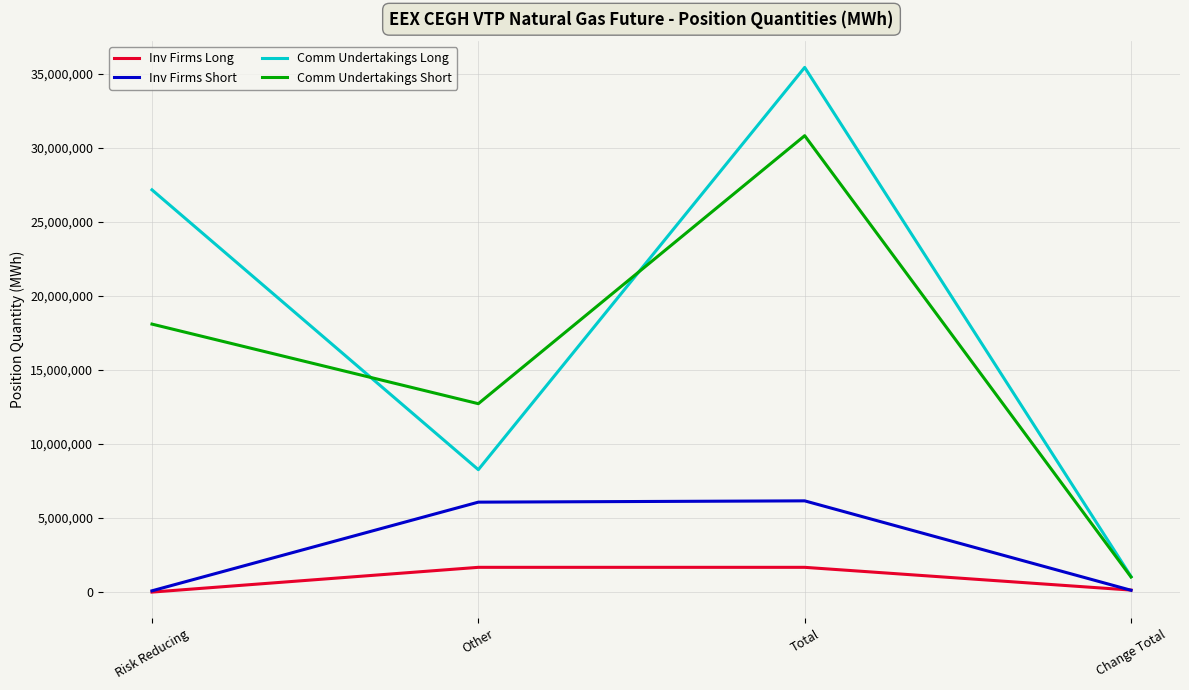

What is the minimum value for Comm Undertakings Long?

1050922